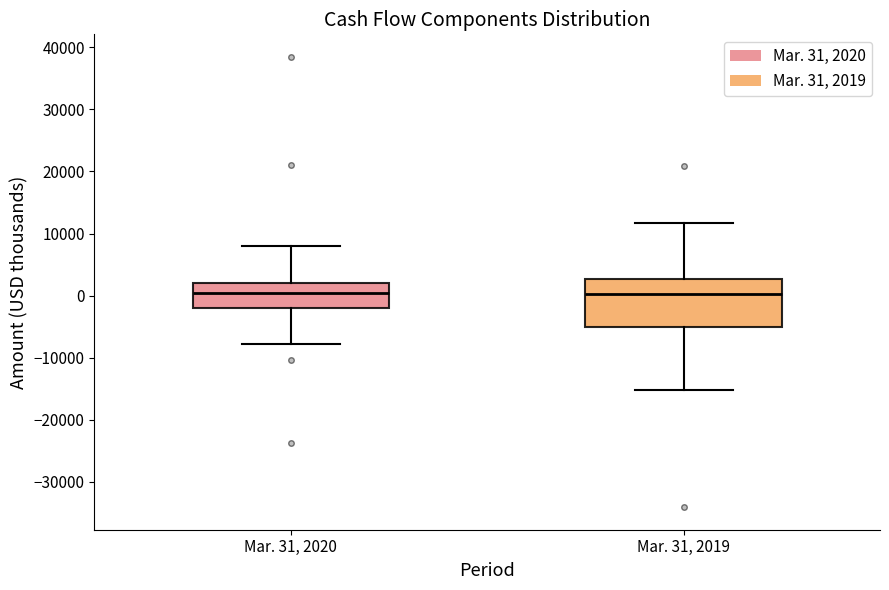

Reading left to right, read every box against the y-axis: the position of its median line, the range the box covers, and the ends of its whiskers. The values are not printed on the chart, so give them approximately, as read against the axis.

Mar. 31, 2020: median 0, box -2000 to 2000, whiskers -8000 to 8000
Mar. 31, 2019: median 0, box -5000 to 3000, whiskers -15000 to 12000